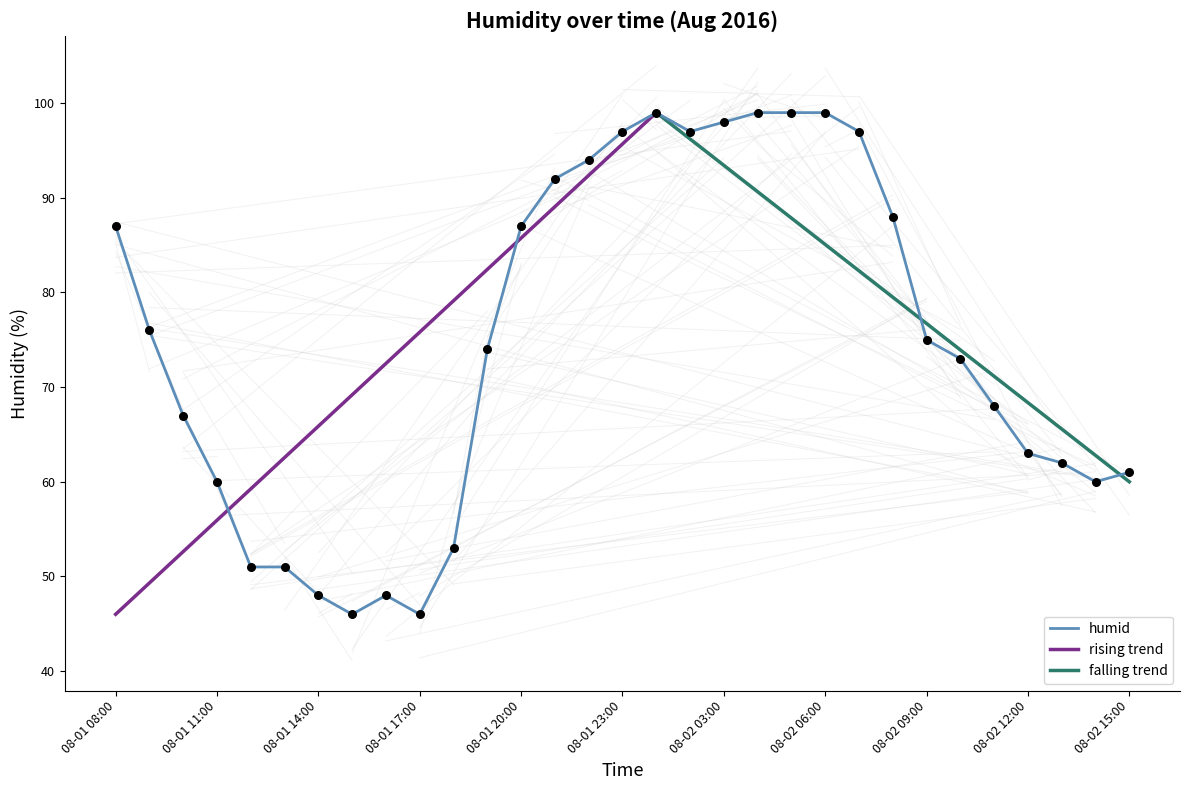

What is the change in value from 08-01 22:00 to 08-02 08:00?

-6